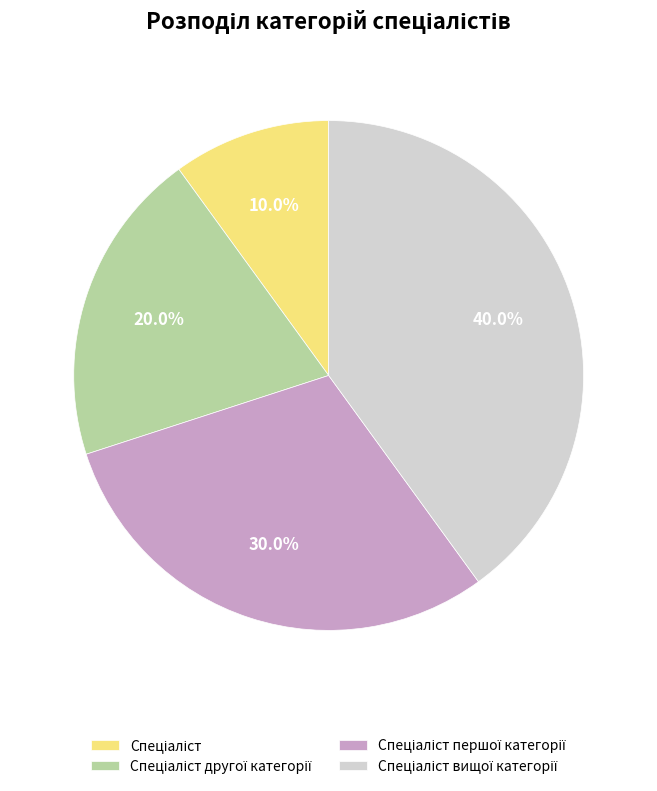

Is there any slice that represents more than half of the pie?

No